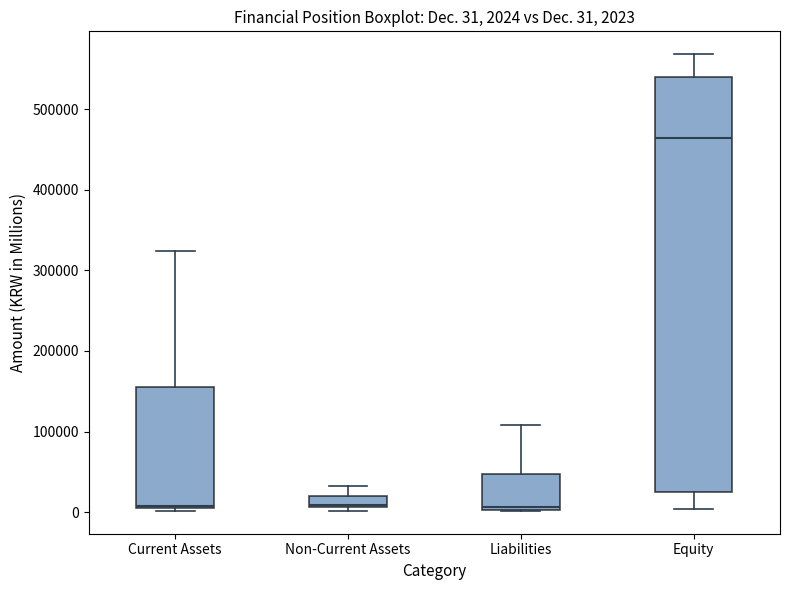

Comparing the boxes themselves (not the whiskers), which one is the tallest?

Equity